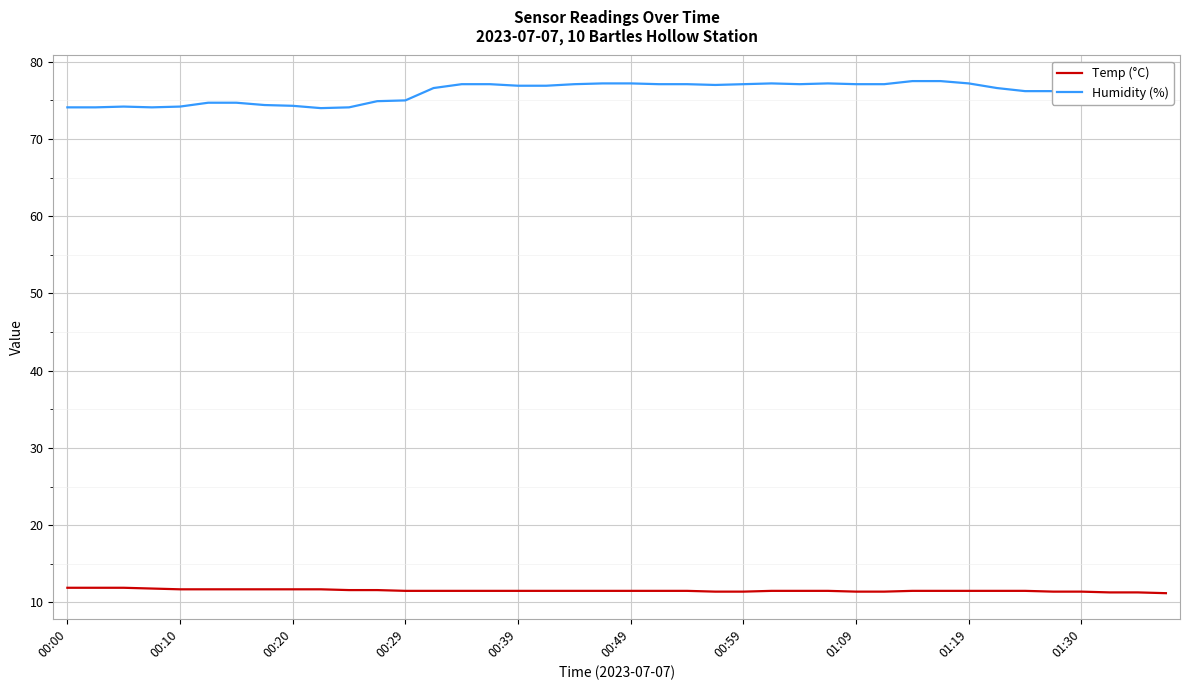

What is the minimum value shown in the chart?

11.2